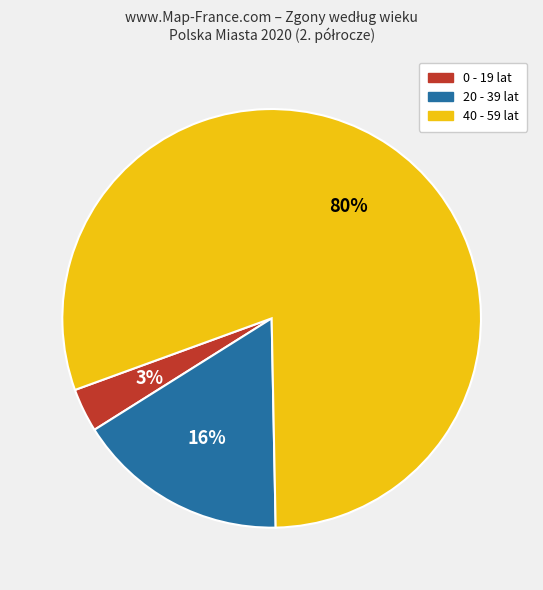

Does any single category account for the majority?

Yes